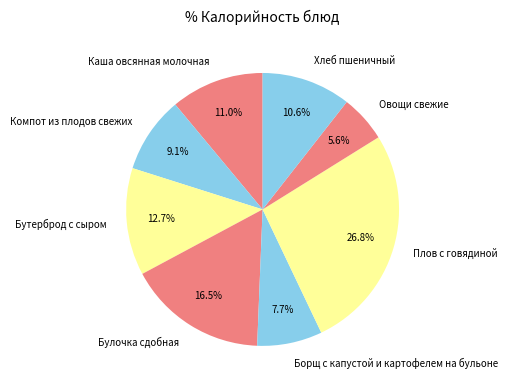

How many slices are in this pie chart?

8